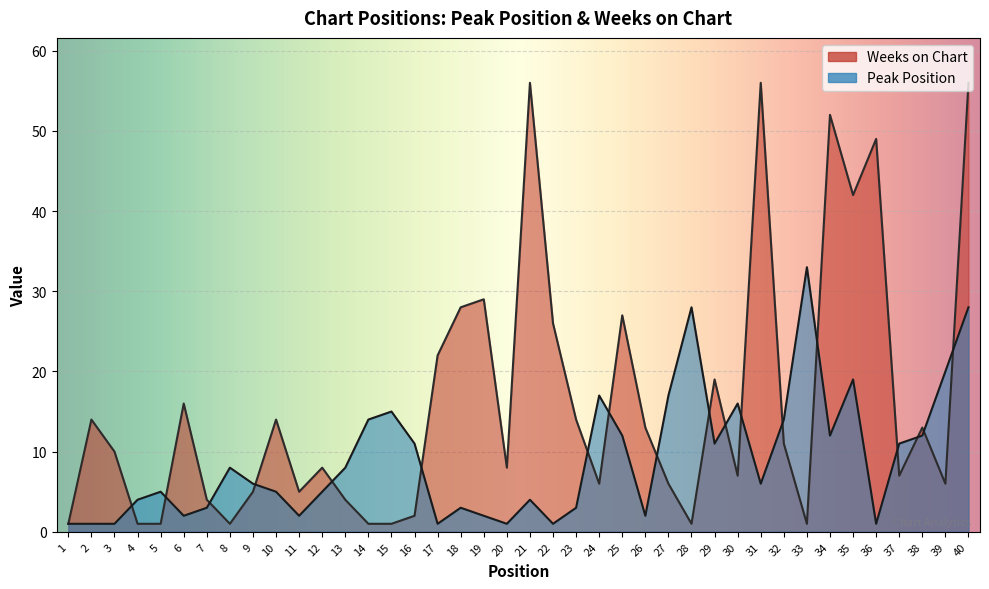

What is the value of the Weeks on Chart point at the 3rd from the left?

10